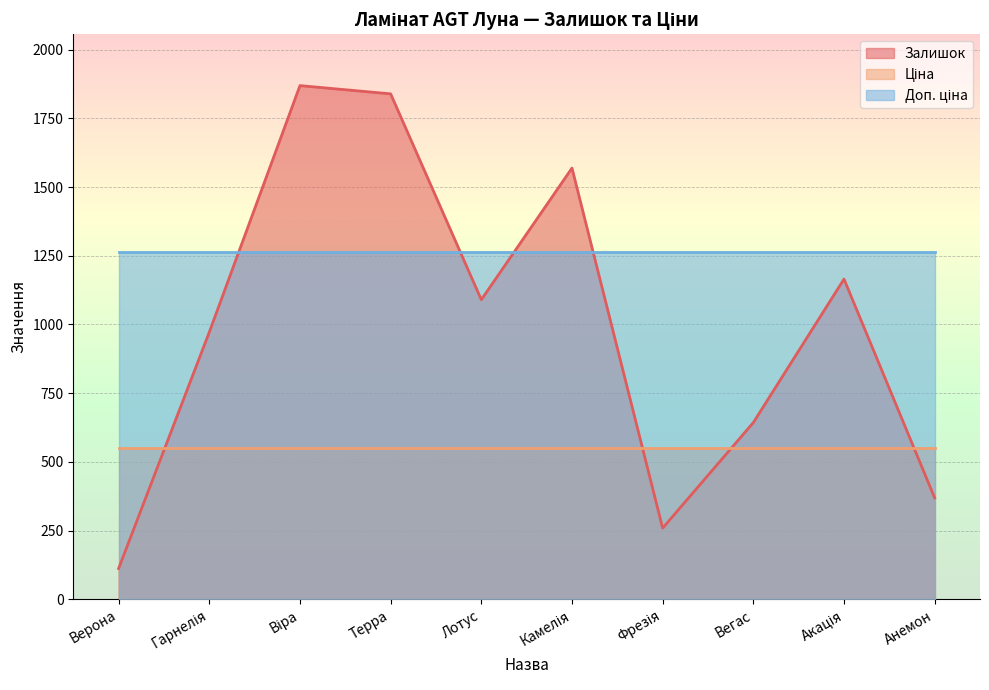

Rank the categories by Доп. ціна value from highest to lowest.

Верона, Гарнелія, Віра, Терра, Лотус, Камелія, Фрезія, Вегас, Акація, Анемон